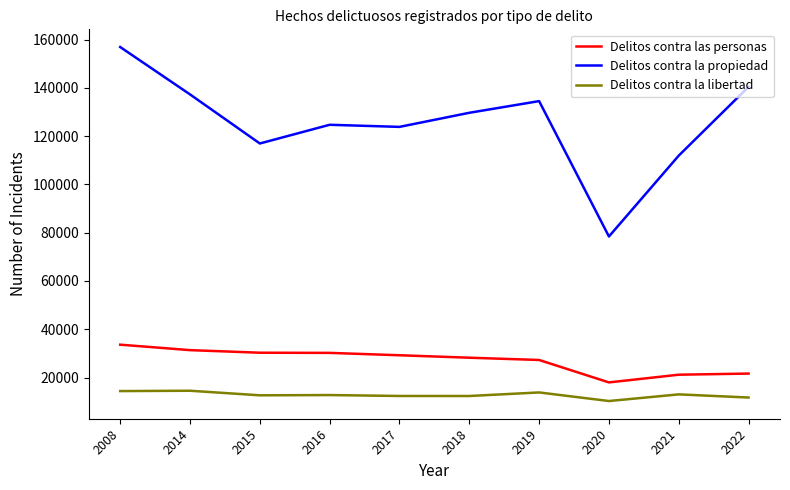

What is the smallest value displayed?

10249